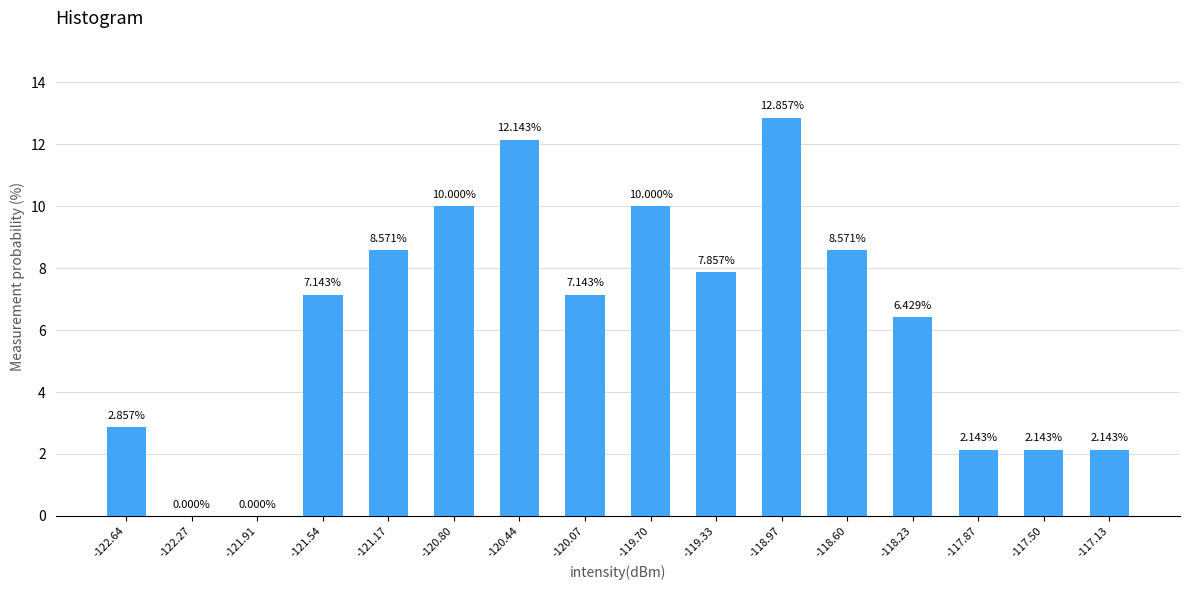

What is the sum of the values at -120.80 and -120.44?

22.1